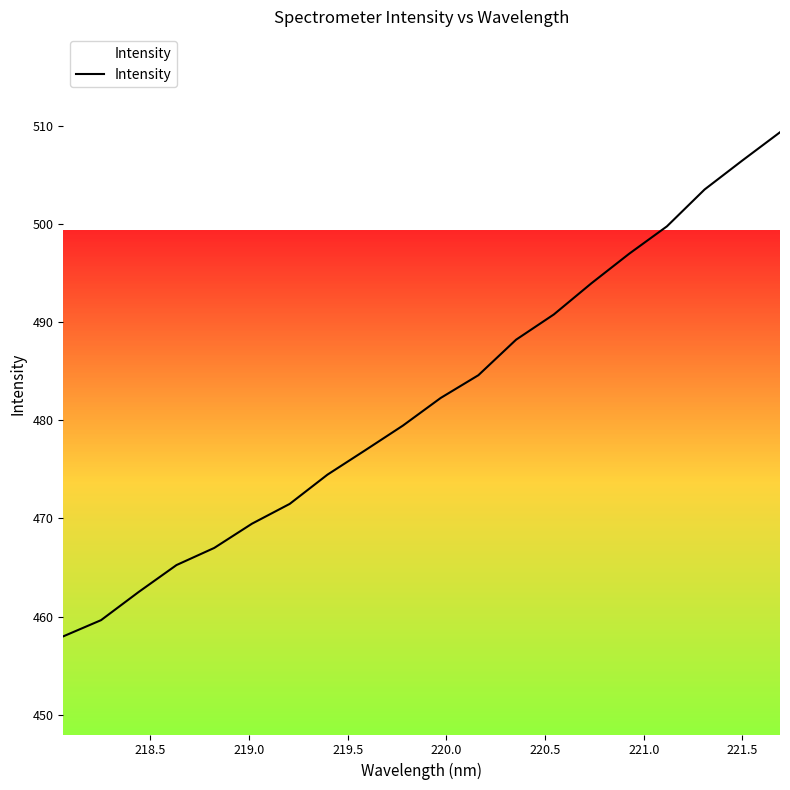

What is the smallest value displayed?

458.0